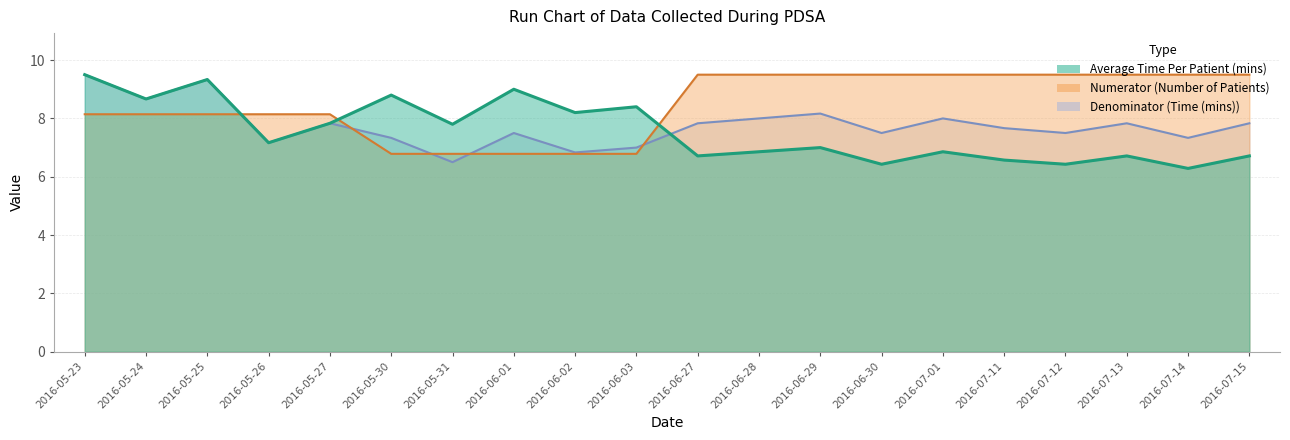

What is the difference between the maximum and minimum values in the Numerator (Number of Patients) series?

2.7